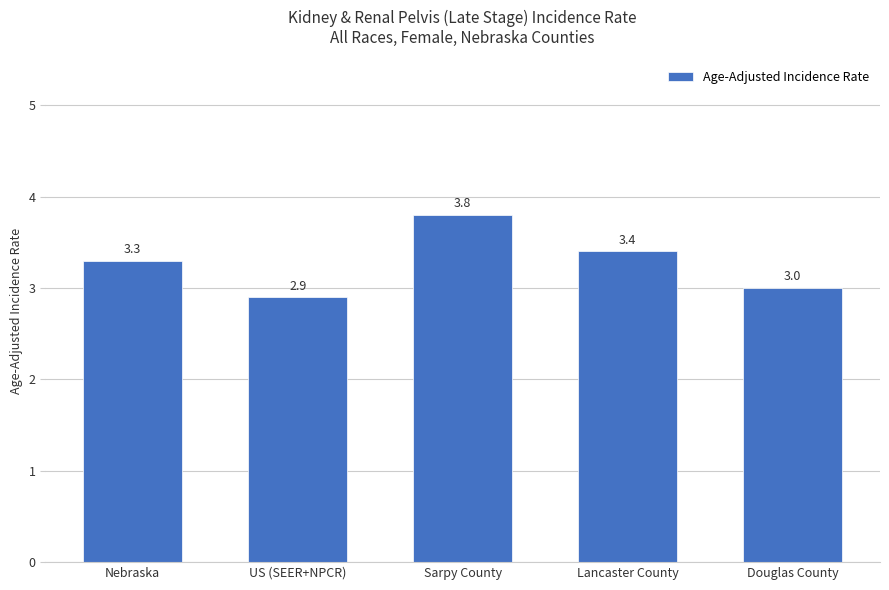

Reading right to left, extract all data points from this chart.

Douglas County=3.0	Lancaster County=3.4	Sarpy County=3.8	US (SEER+NPCR)=2.9	Nebraska=3.3